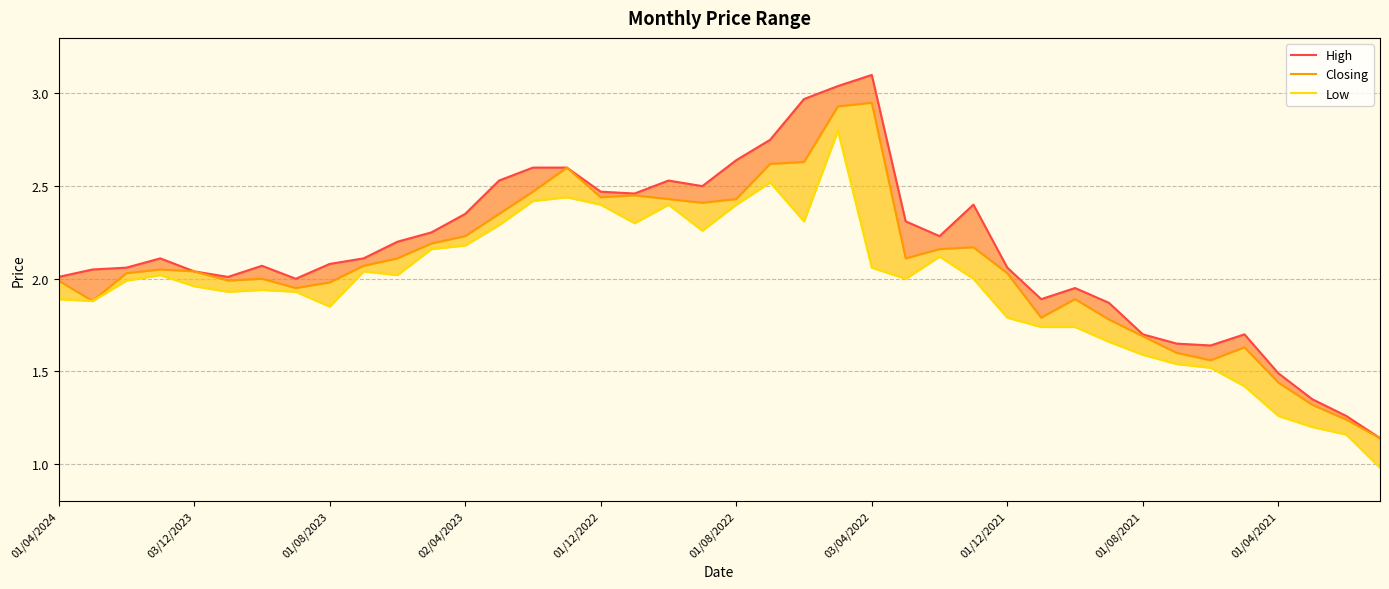

True or false: Low and Closing cross at least once.

False